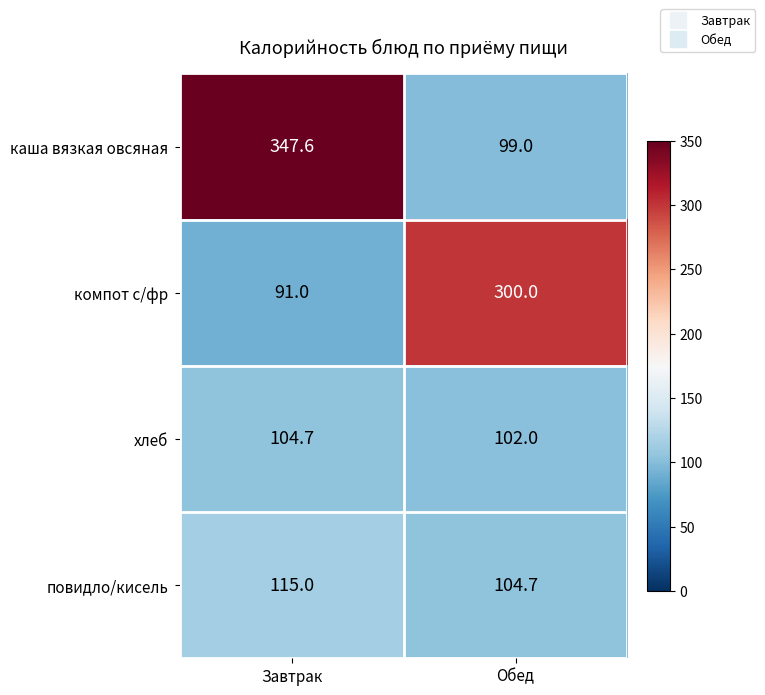

What is the total value across all series at Завтрак?

658.3